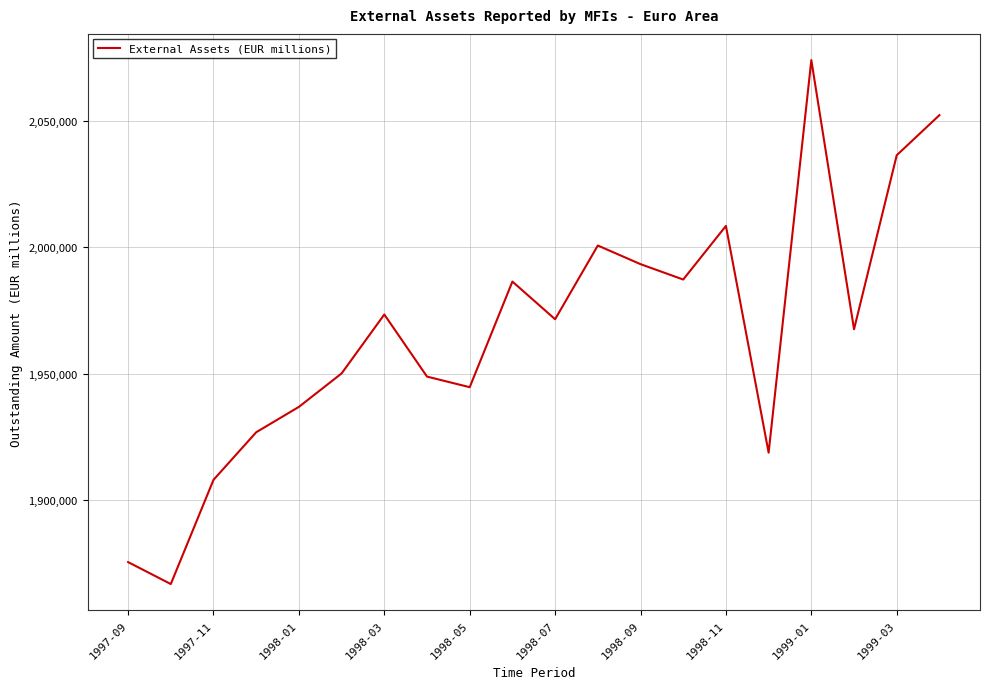

What is the difference between the maximum and minimum values?

207013